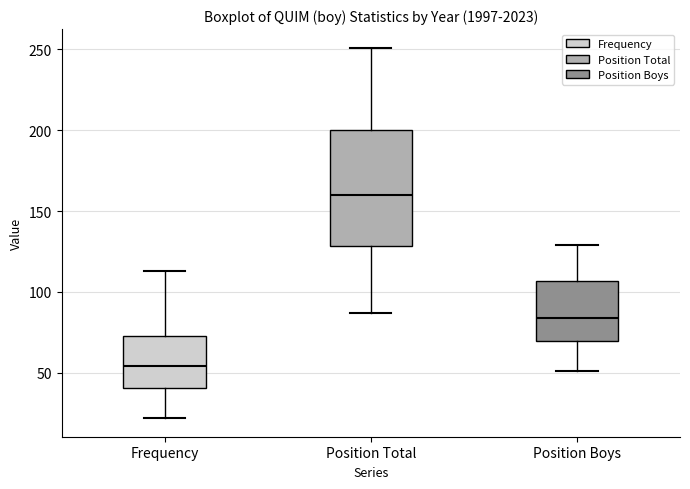

Which box is the tallest, from its lower edge to its upper edge?

Position Total